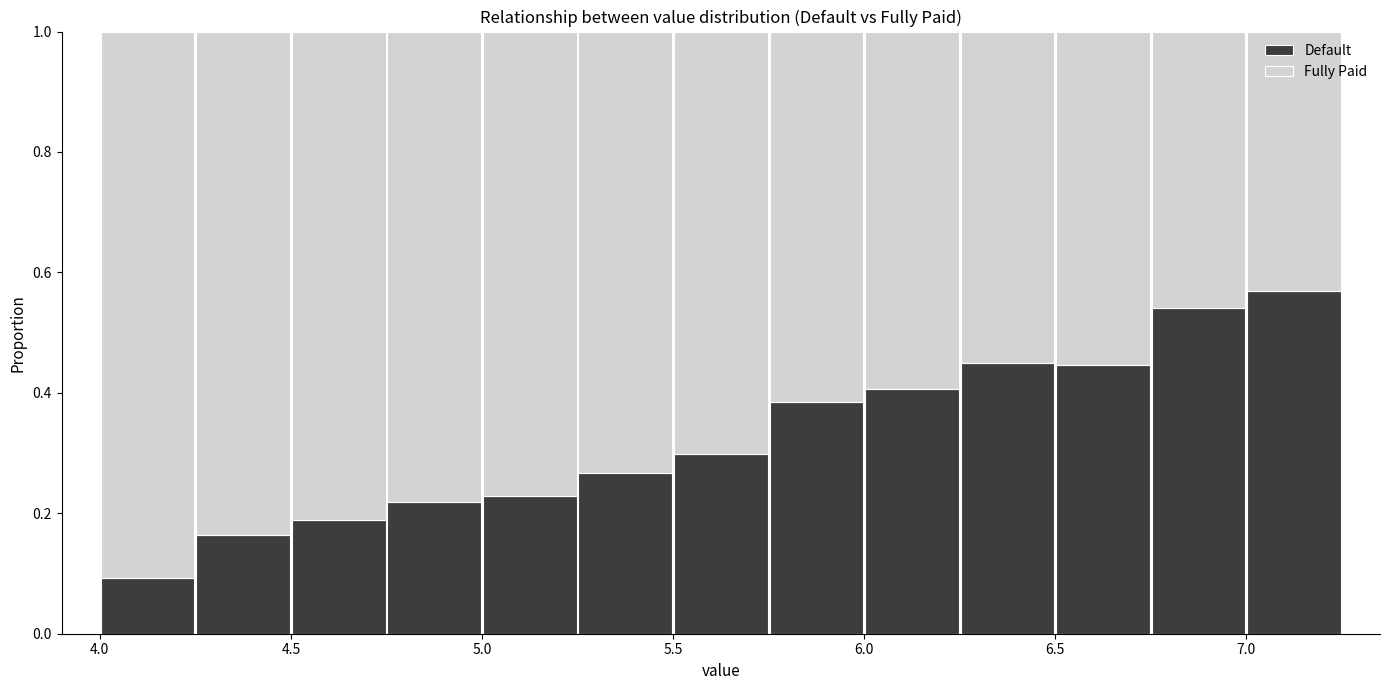

Reading left to right, list every stacked bar in this chart as the range it spans on the x-axis followed by its total height. The values are not printed on the chart, so give them approximately, as read against the axis.

4.00 to 4.25: 1
4.25 to 4.50: 1
4.50 to 4.75: 1
4.75 to 5.00: 1
5.00 to 5.25: 1
5.25 to 5.50: 1
5.50 to 5.75: 1
5.75 to 6.00: 1
6.00 to 6.25: 1
6.25 to 6.50: 1
6.50 to 6.75: 1
6.75 to 7.00: 1
7.00 to 7.25: 1